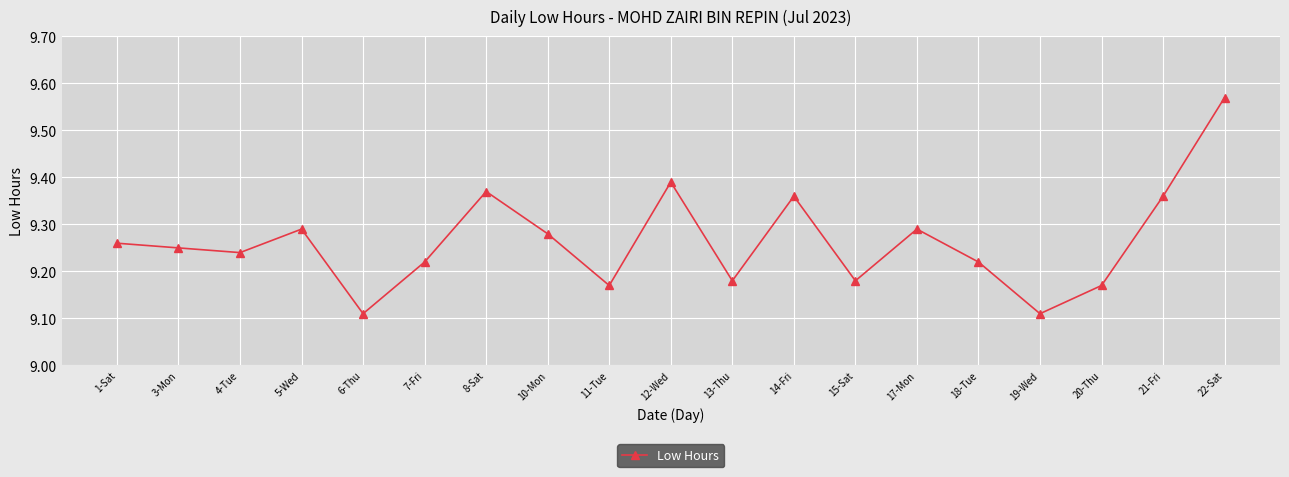

What is the change in value from 6-Thu to 22-Sat?

+0.5